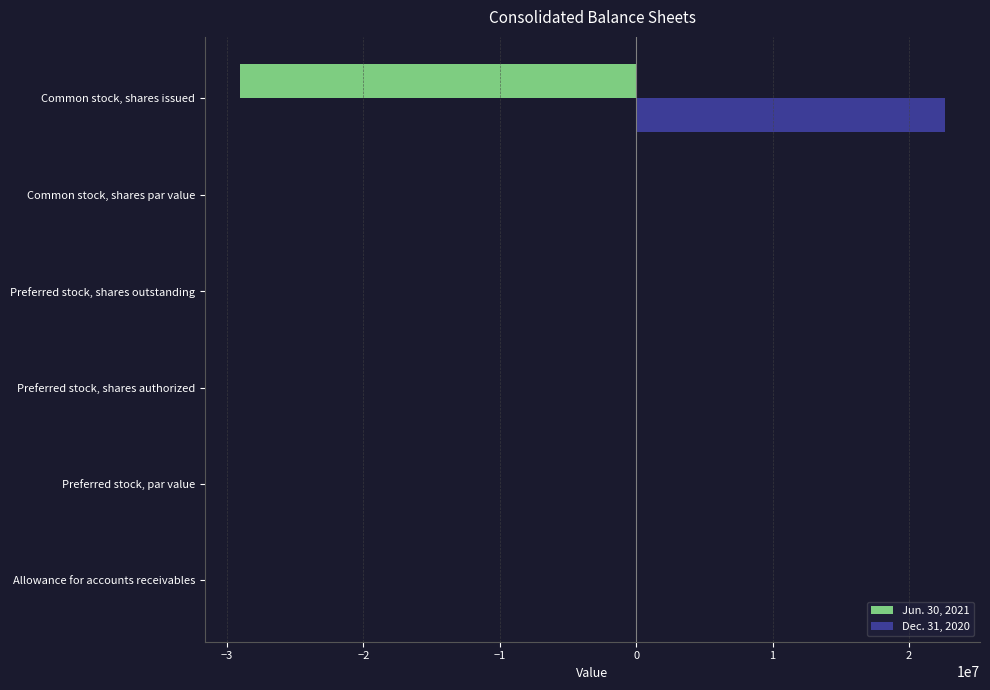

At which label does Dec. 31, 2020 reach its peak?

Common stock, shares issued